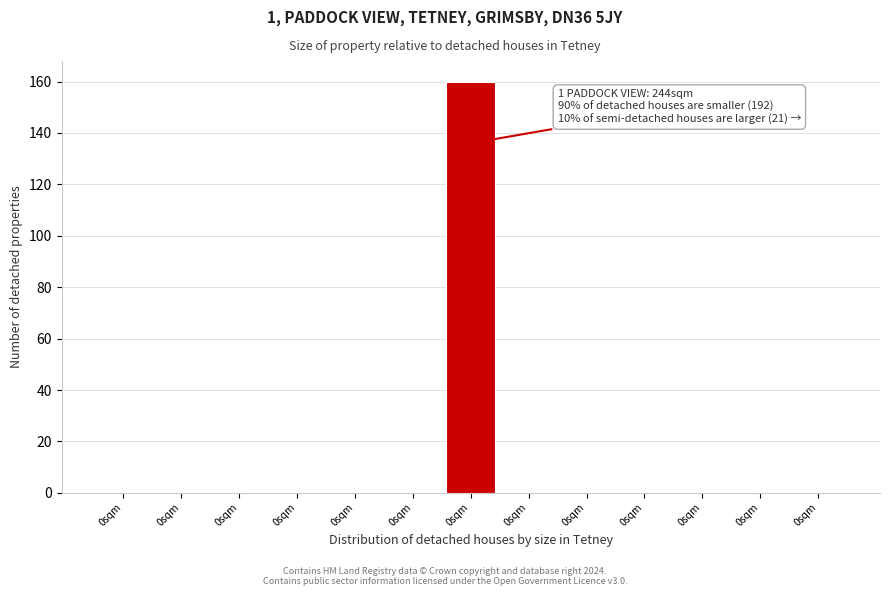

Count the number of categories in the chart.

13